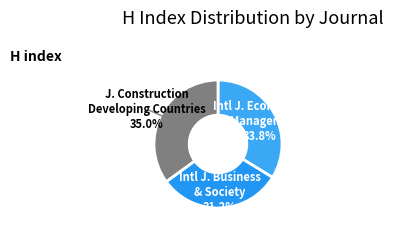

Which category has the smallest portion of the pie?

International Journal of Business and Society